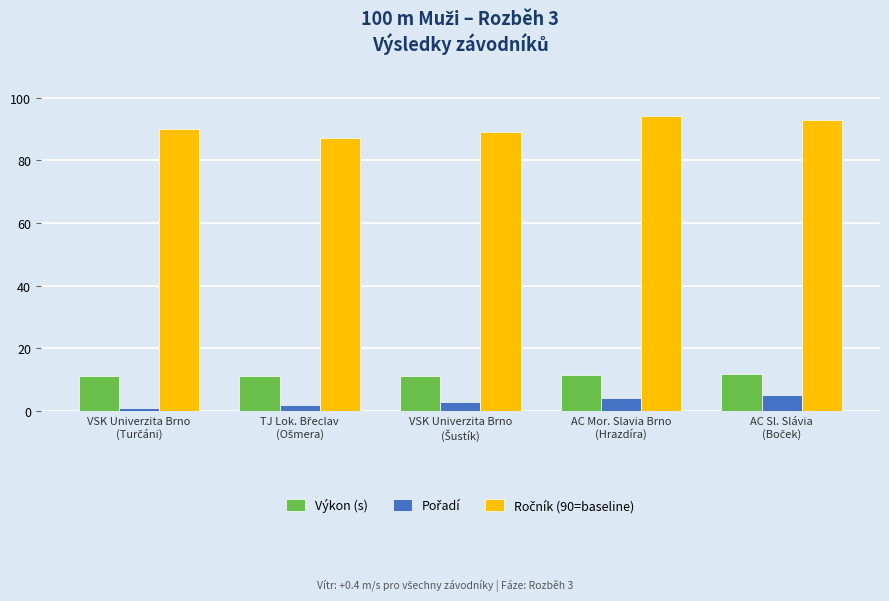

What is the highest value of the Výkon (s) series?

11.6